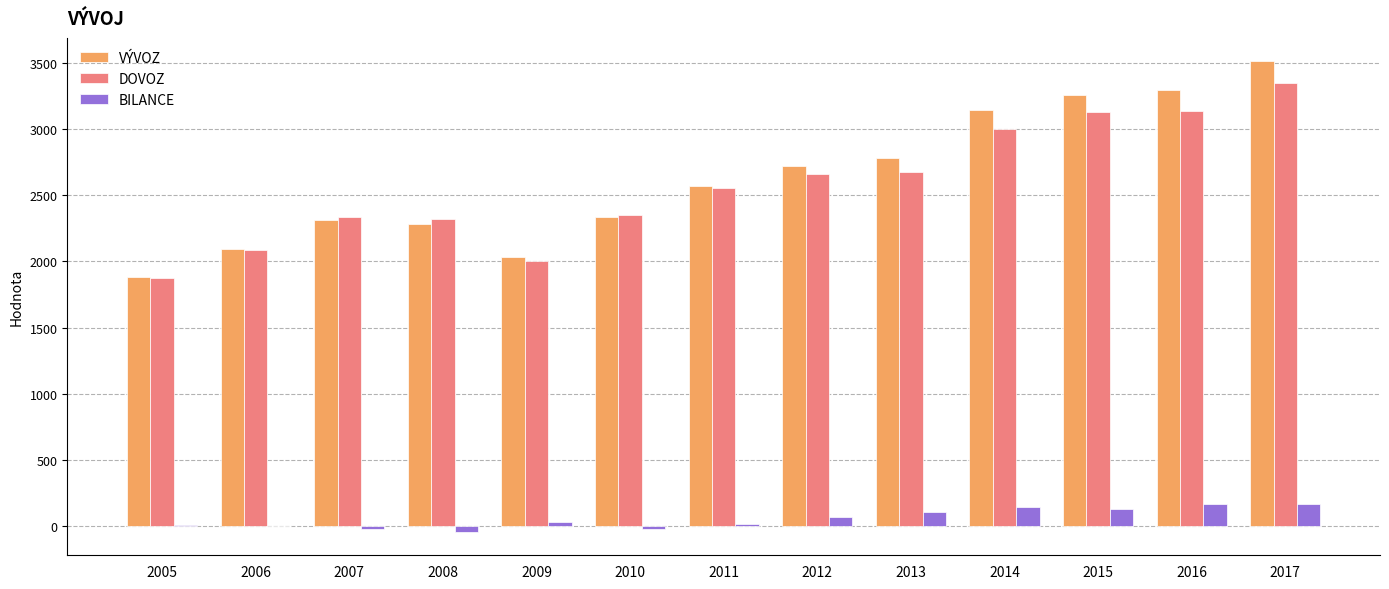

Which category has the highest value in the DOVOZ series?

2017